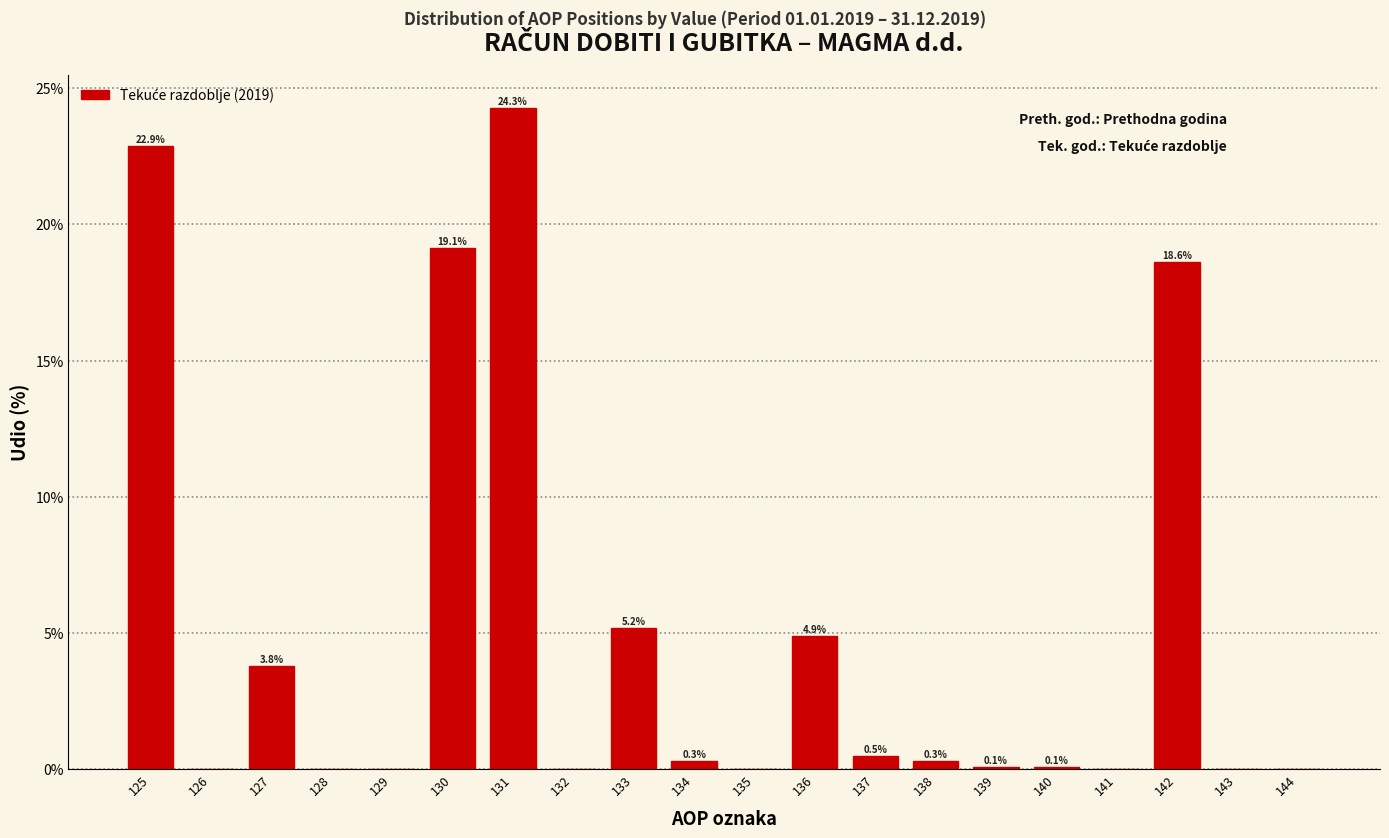

Reading right to left, extract all data points from this chart.

144=0.0	143=0.0	142=18.6	141=0.0	140=0.1	139=0.1	138=0.3	137=0.5	136=4.9	135=0.0	134=0.3	133=5.2	132=0.0	131=24.3	130=19.1	129=0.0	128=0.0	127=3.8	126=0.0	125=22.9